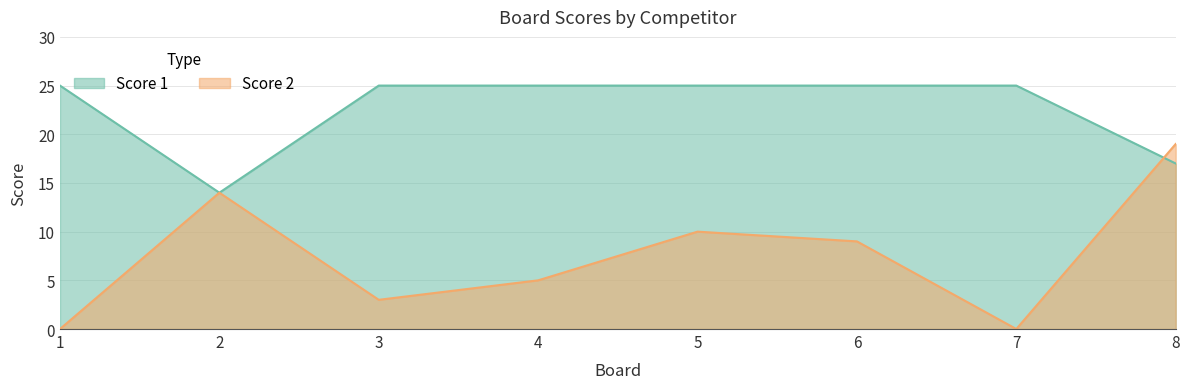

True or false: Score 2 has a value of 14 at 5.

False